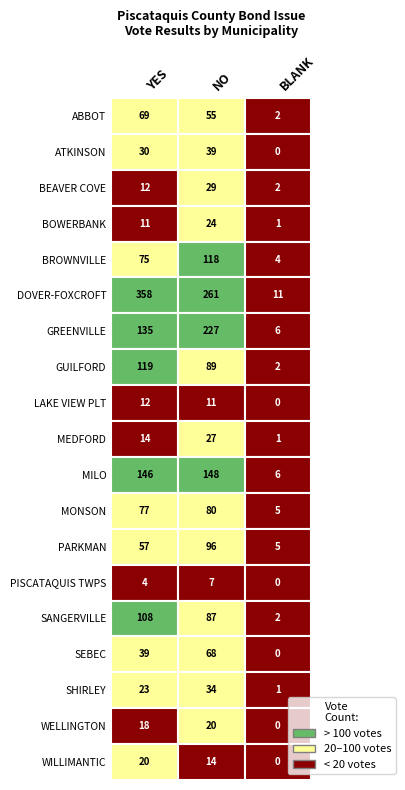

What is the sum of the BLANK values at 7 and 12?

7